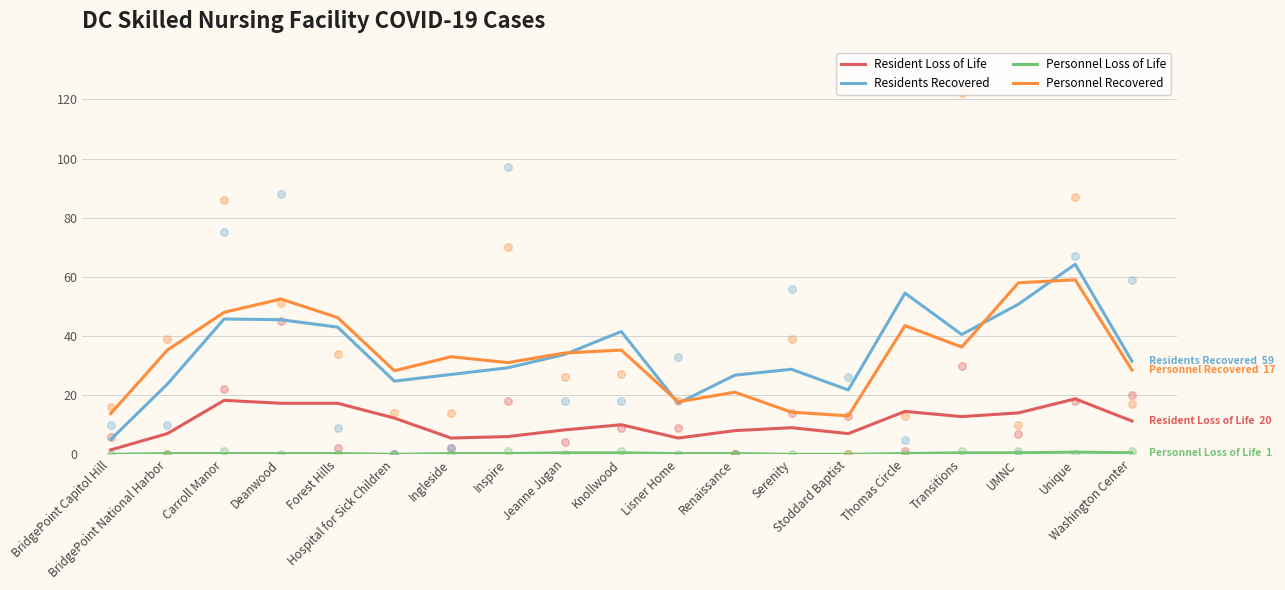

What is the total value across all series at Thomas Circle?

112.8